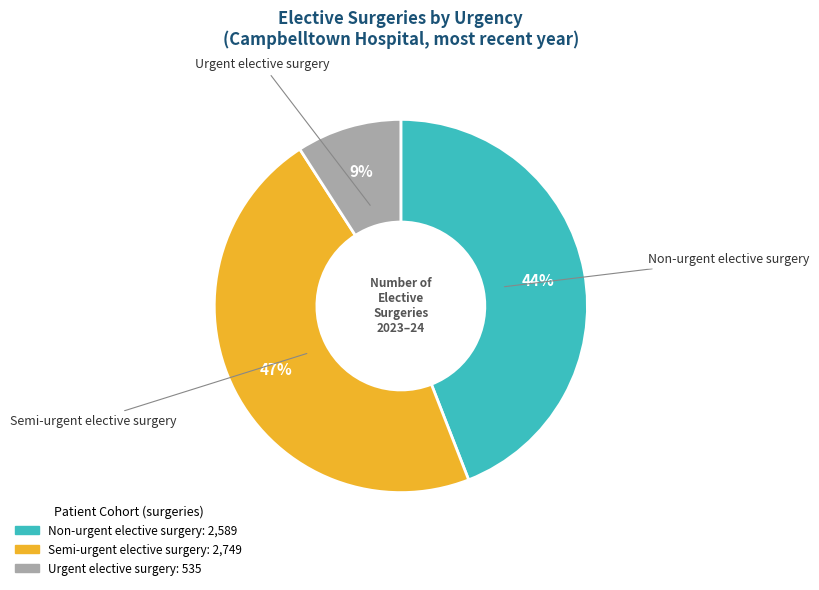

Which category has the biggest portion of the pie?

Semi-urgent elective surgery